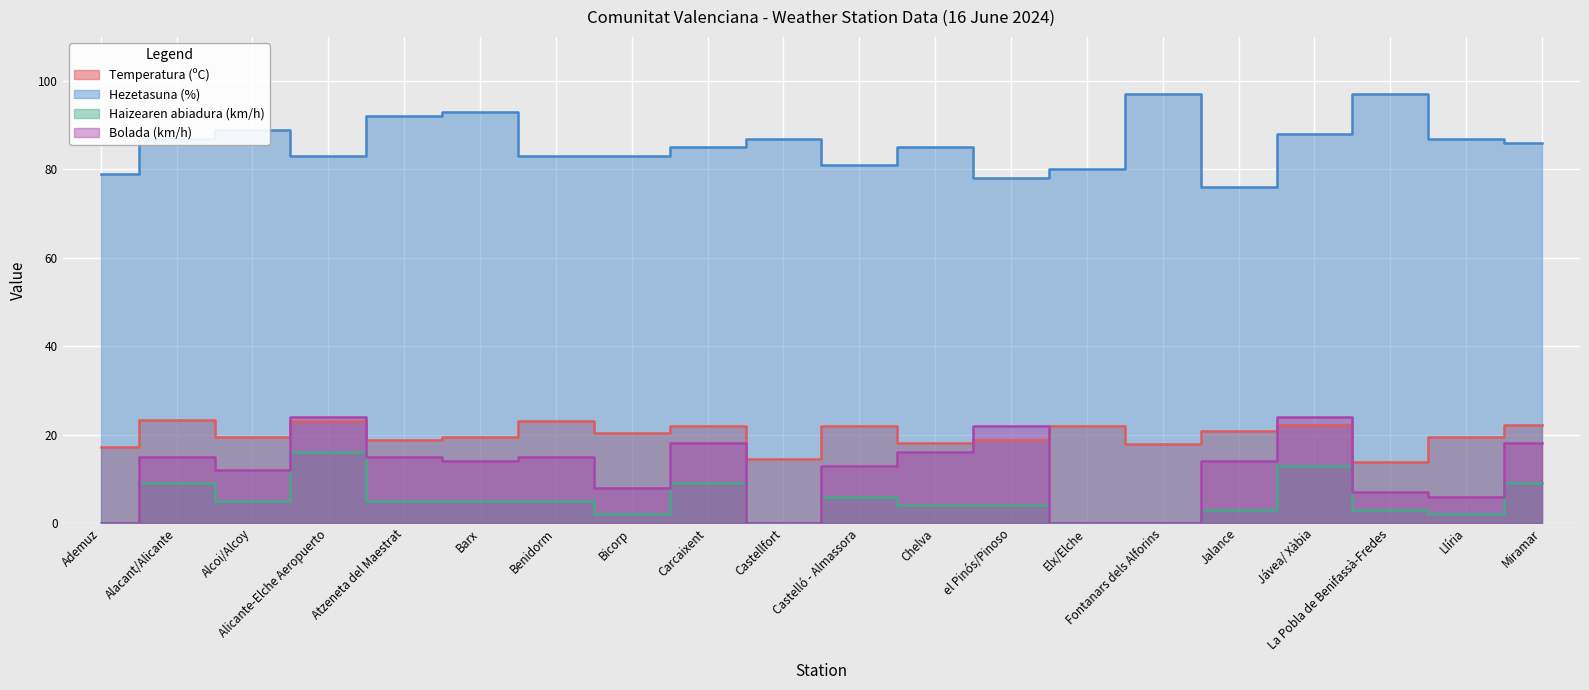

What is the total value across all series at el Pinós/Pinoso?

122.7